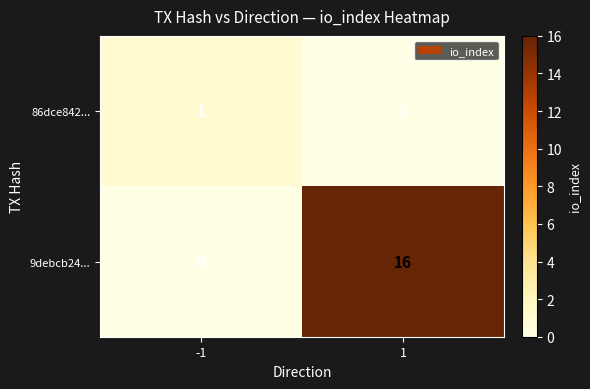

Which series has the largest total across all categories?

9debcb24...